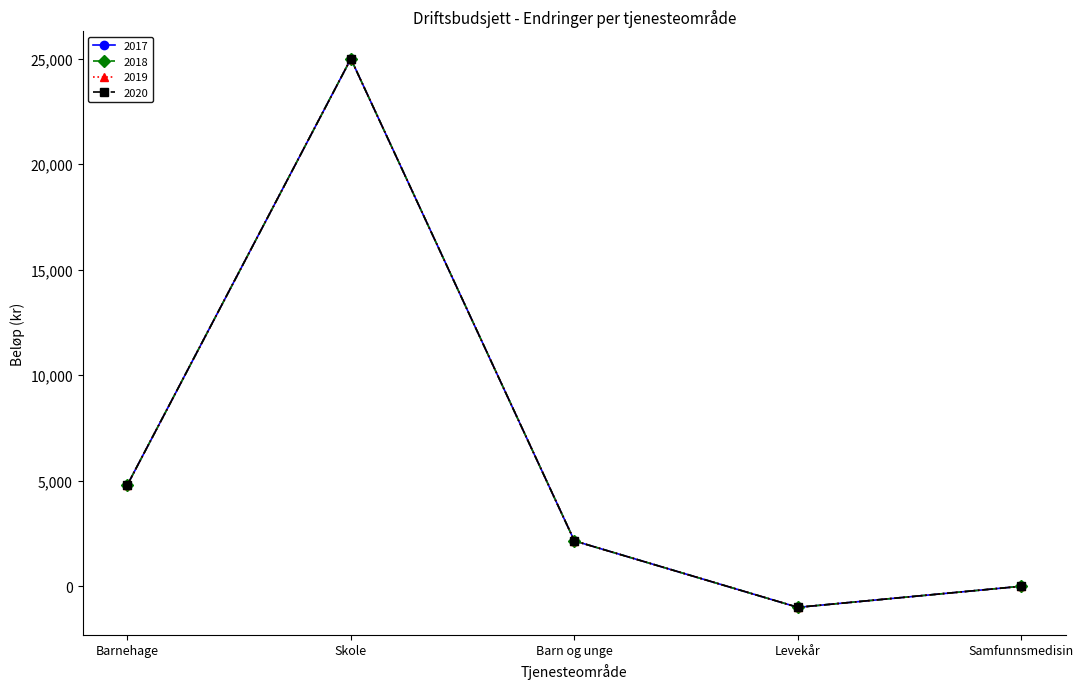

What is the difference between the 2020 values at Samfunnsmedisin and Skole?

25000